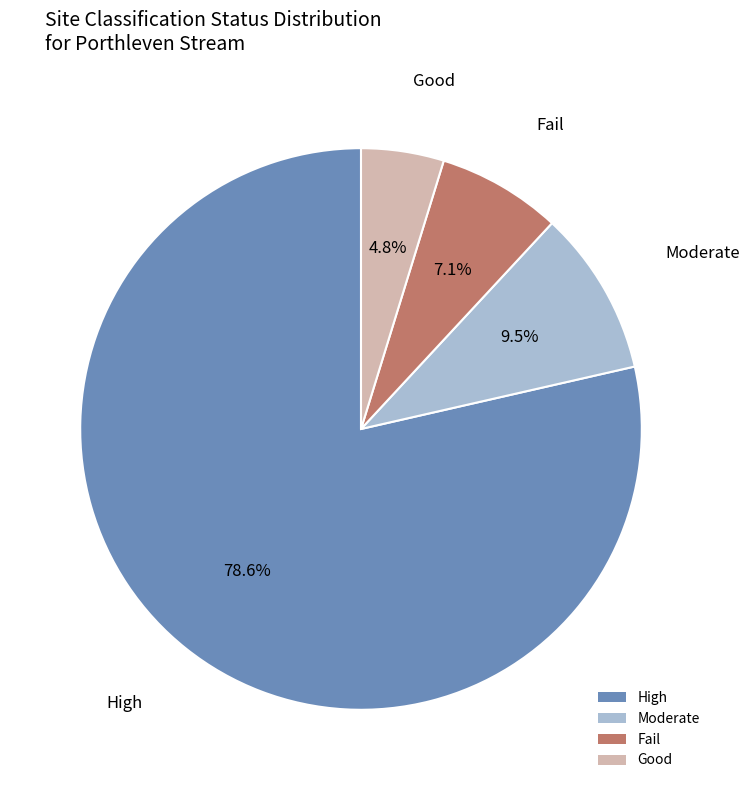

What portion of the pie excludes Moderate?

90.5%